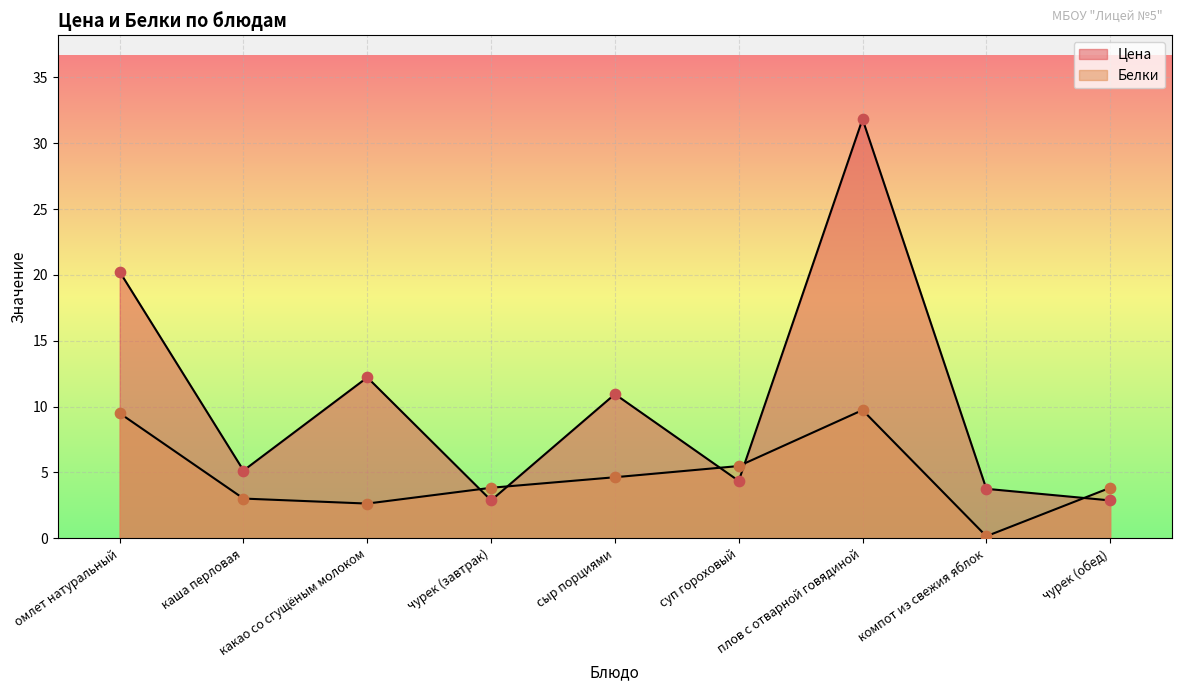

Which series reaches the minimum Y coordinate?

Белки